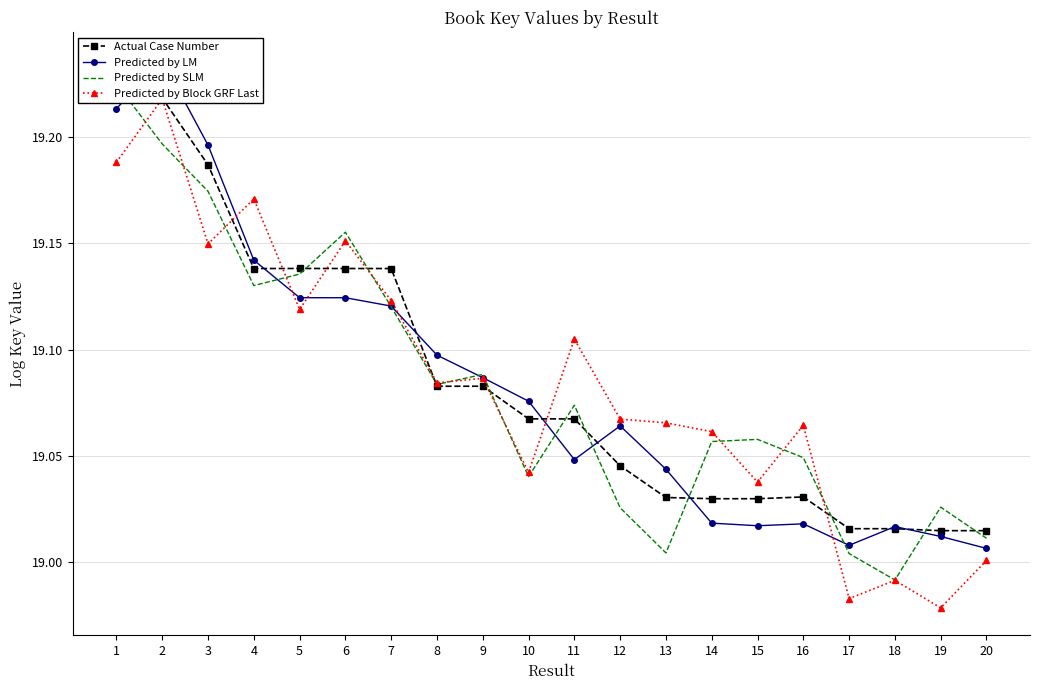

How many lines are shown in the chart?

4